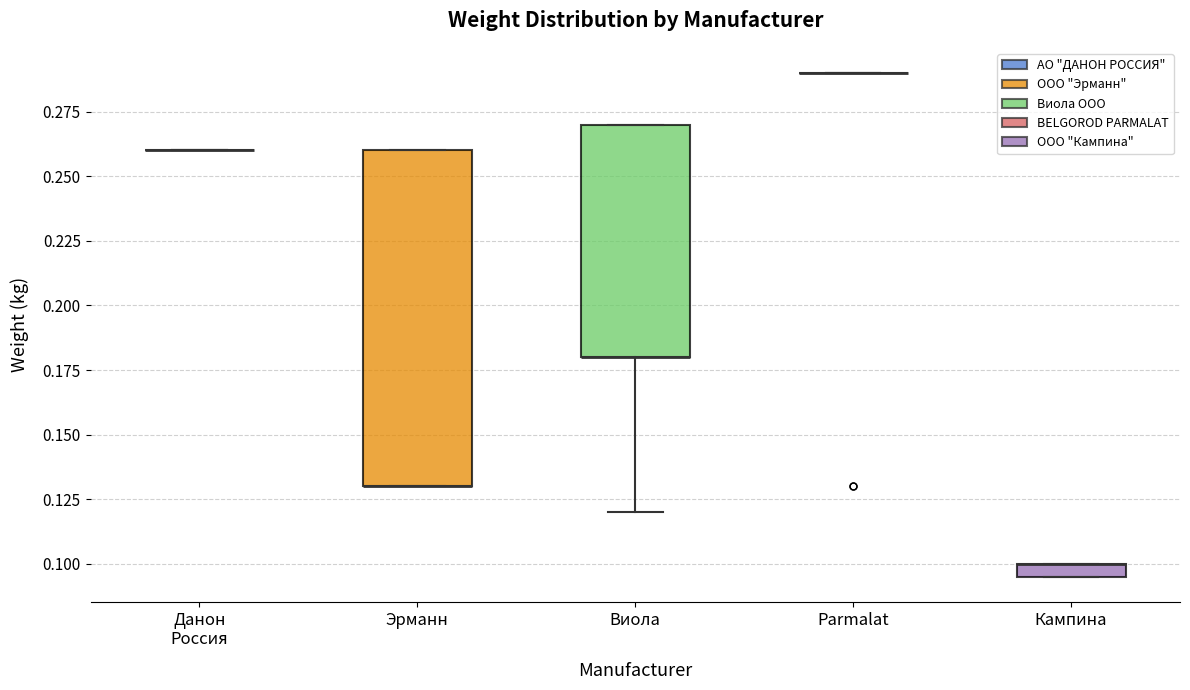

Where is the lower edge of the box for Эрманн on the y-axis? The values are not printed on the chart, so give them approximately, as read against the axis.

0.130